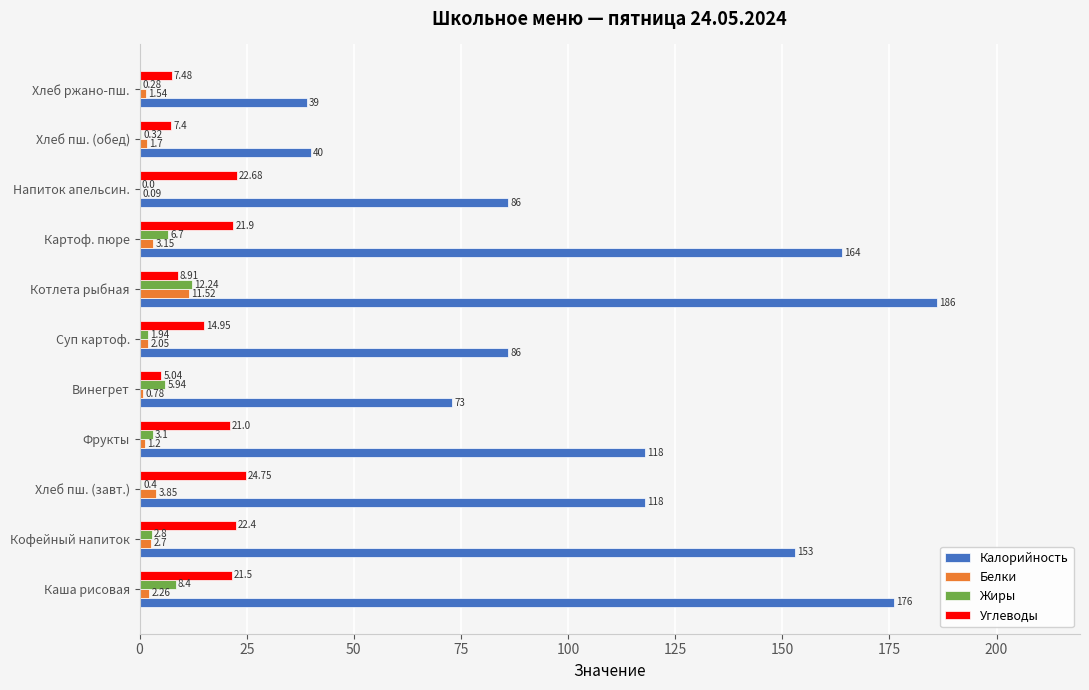

Which label corresponds to the largest value in the chart?

Котлета рыбная